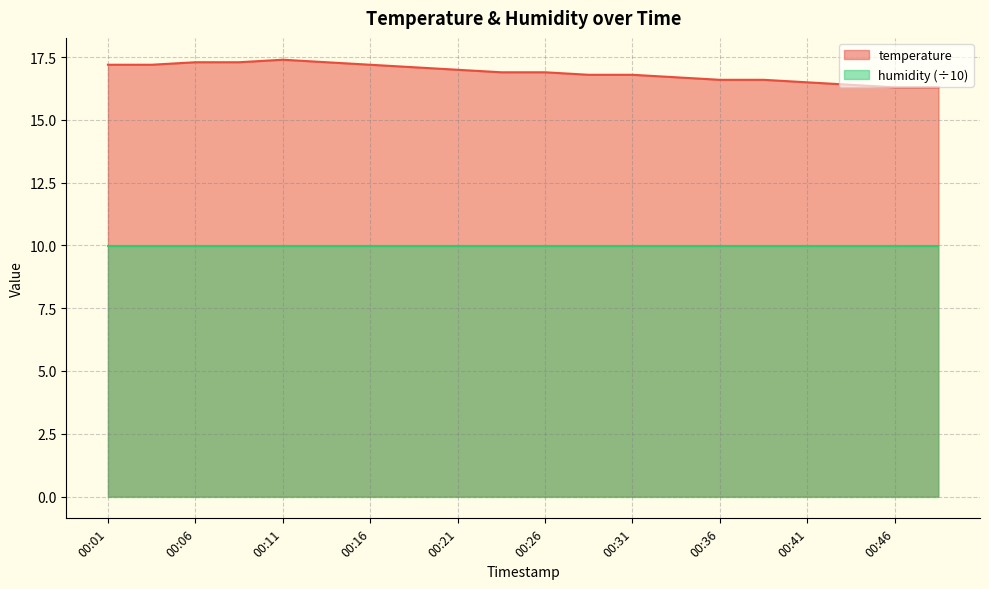

The chart shows a value of 7.0 at 00:28. True or false?

False